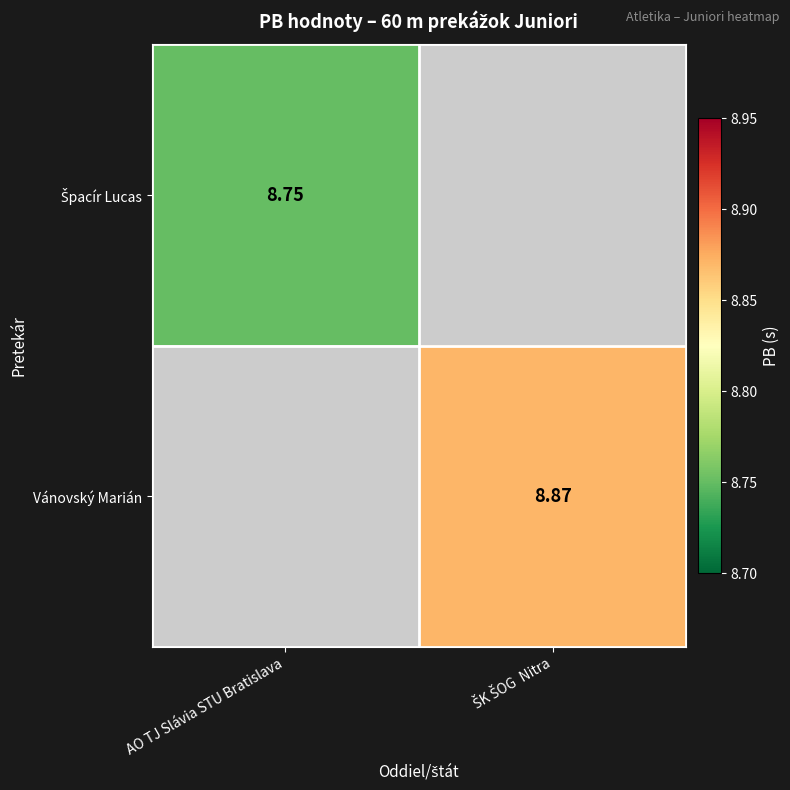

Where is Špacír Lucas nearest to the value 8?

AO TJ Slávia STU Bratislava